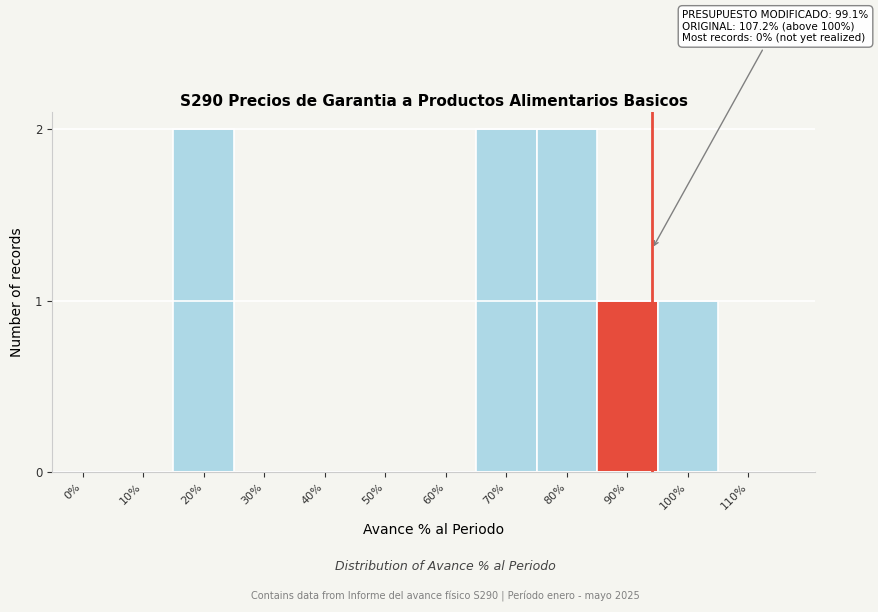

Reading left to right, what are all the values shown in this chart?

0%=0	10%=0	20%=2	30%=0	40%=0	50%=0	60%=0	70%=2	80%=2	90%=1	100%=1	110%=0